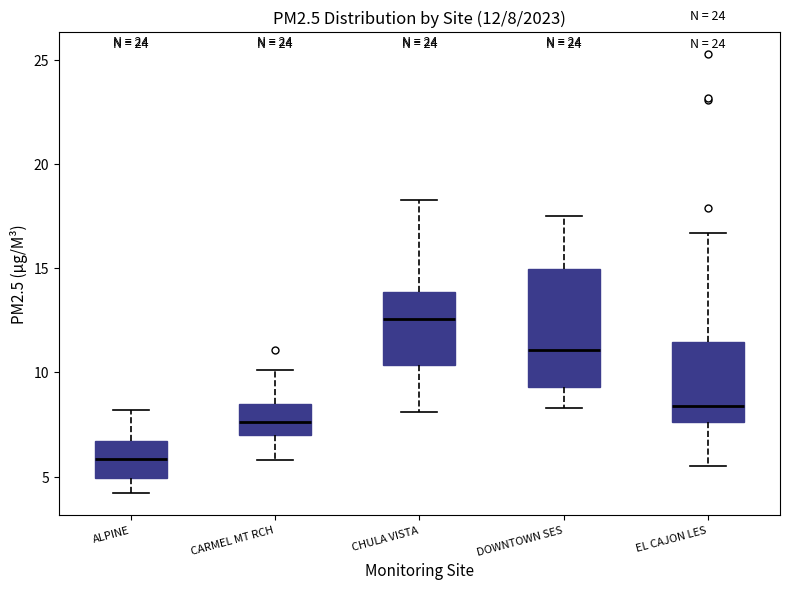

Which box has the lowest median line?

ALPINE